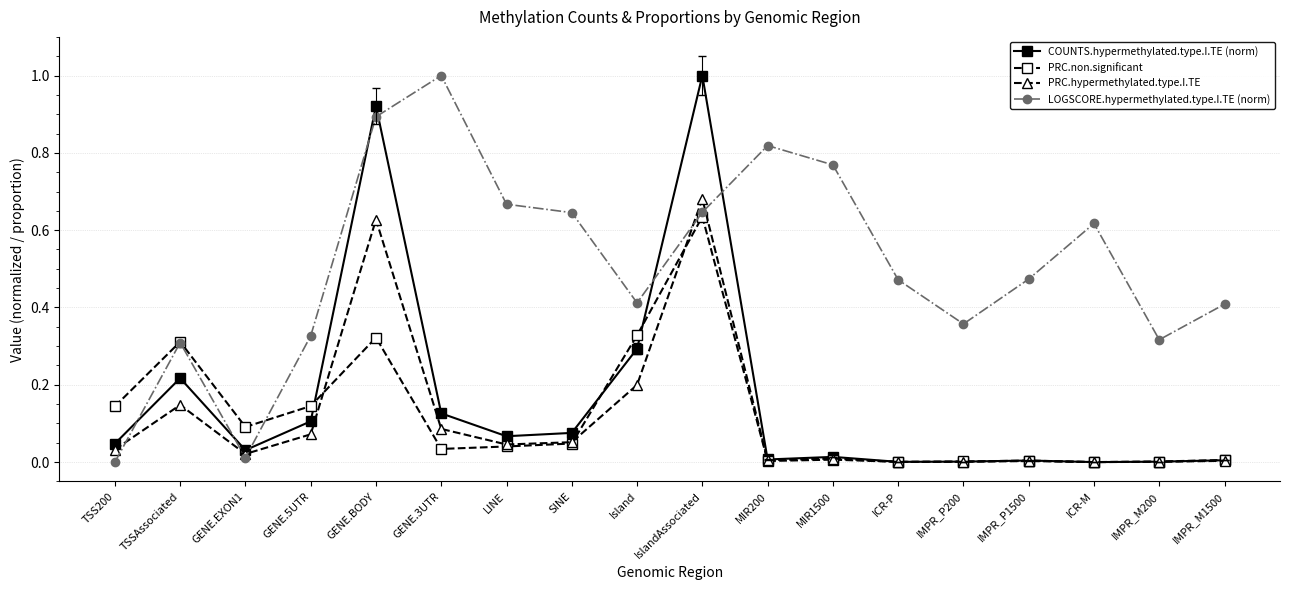

Which series changed the most between LINE and IMPR_M200?

LOGSCORE.hypermethylated.type.I.TE (norm)